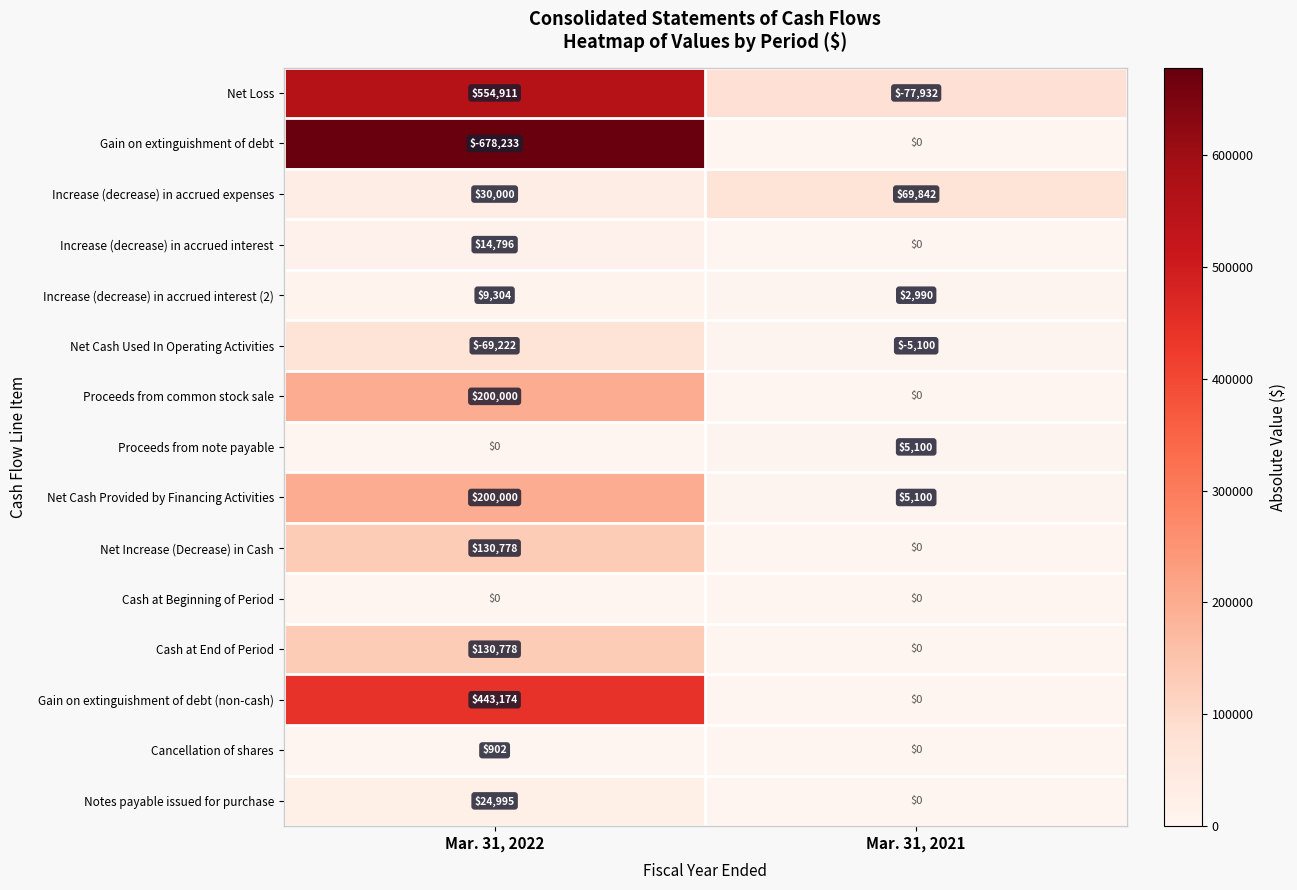

Reading left to right, list all the values displayed in this chart.

Net Loss: Mar. 31, 2022=554911	Mar. 31, 2021=-77932
Gain on extinguishment of debt: Mar. 31, 2022=-678233	Mar. 31, 2021=0
Increase (decrease) in accrued expenses: Mar. 31, 2022=30000	Mar. 31, 2021=69842
Increase (decrease) in accrued interest: Mar. 31, 2022=14796	Mar. 31, 2021=0
Increase (decrease) in accrued interest (2): Mar. 31, 2022=9304	Mar. 31, 2021=2990
Net Cash Used In Operating Activities: Mar. 31, 2022=-69222	Mar. 31, 2021=-5100
Proceeds from common stock sale: Mar. 31, 2022=200000	Mar. 31, 2021=0
Proceeds from note payable: Mar. 31, 2022=0	Mar. 31, 2021=5100
Net Cash Provided by Financing Activities: Mar. 31, 2022=200000	Mar. 31, 2021=5100
Net Increase (Decrease) in Cash: Mar. 31, 2022=130778	Mar. 31, 2021=0
Cash at Beginning of Period: Mar. 31, 2022=0	Mar. 31, 2021=0
Cash at End of Period: Mar. 31, 2022=130778	Mar. 31, 2021=0
Gain on extinguishment of debt (non-cash): Mar. 31, 2022=443174	Mar. 31, 2021=0
Cancellation of shares: Mar. 31, 2022=902	Mar. 31, 2021=0
Notes payable issued for purchase: Mar. 31, 2022=24995	Mar. 31, 2021=0